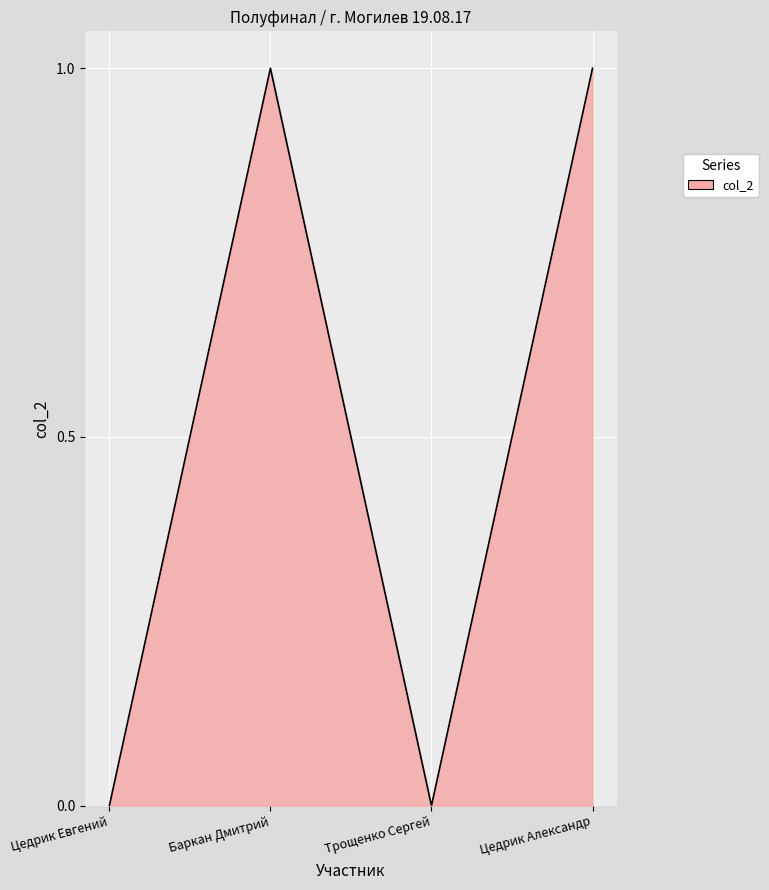

What is the change in value from Цедрик Евгений to Цедрик Александр?

+1